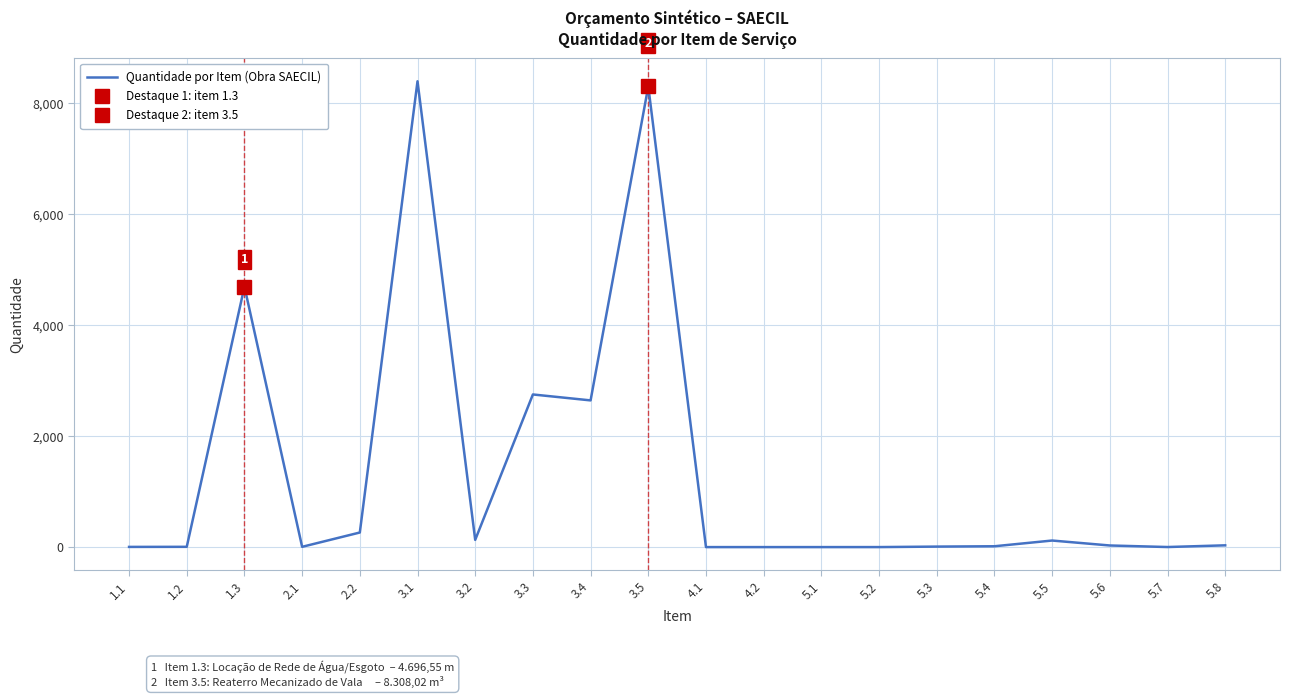

How many interior local valleys (lower than both neighbors) does the data have?

4